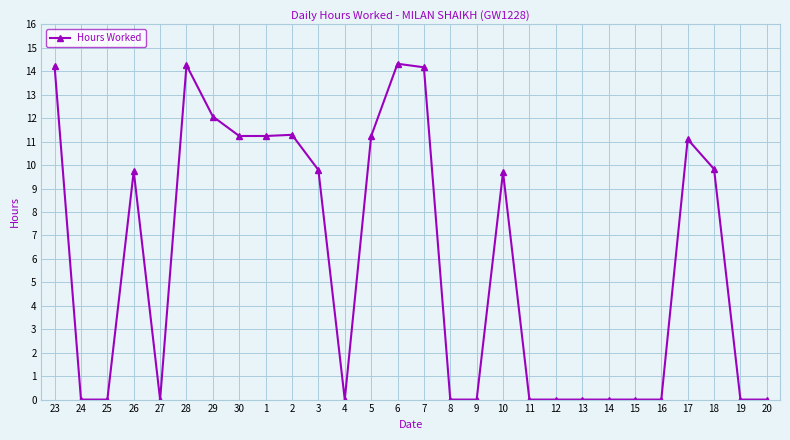

At which label does the data first exceed 9?

23